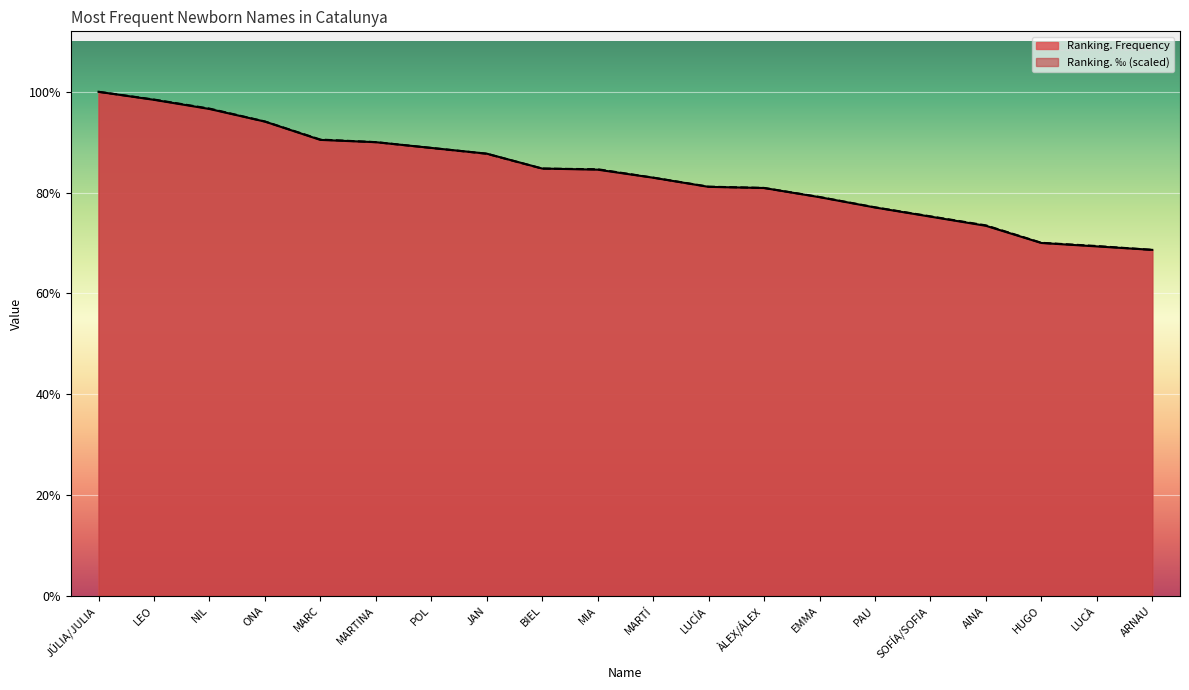

What is the average value of the Ranking. Frequency series?

368.1